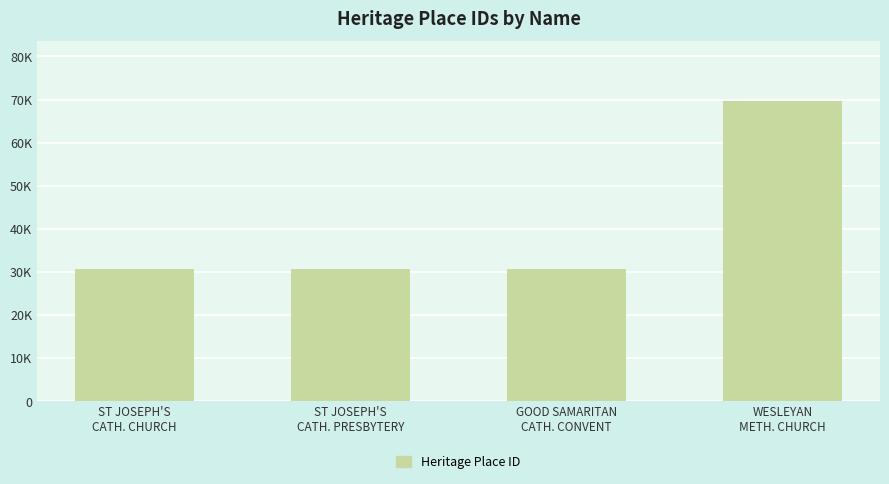

Which label corresponds to the smallest value in the chart?

ST JOSEPH'S
CATH. CHURCH